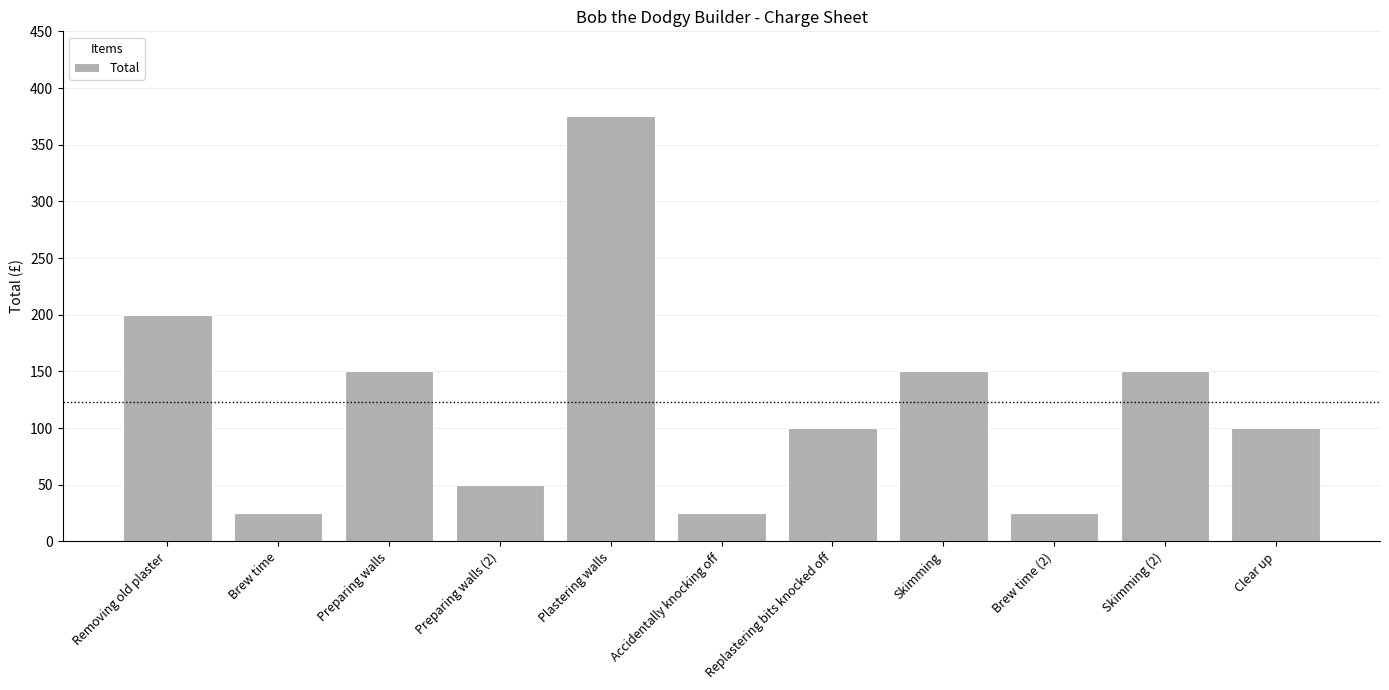

Count the number of data series in this chart.

1